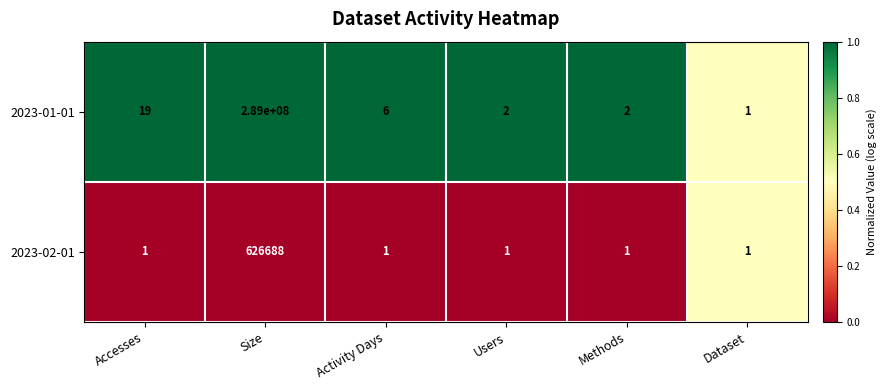

Rank the series by their maximum value, from highest to lowest.

2023-01-01, 2023-02-01